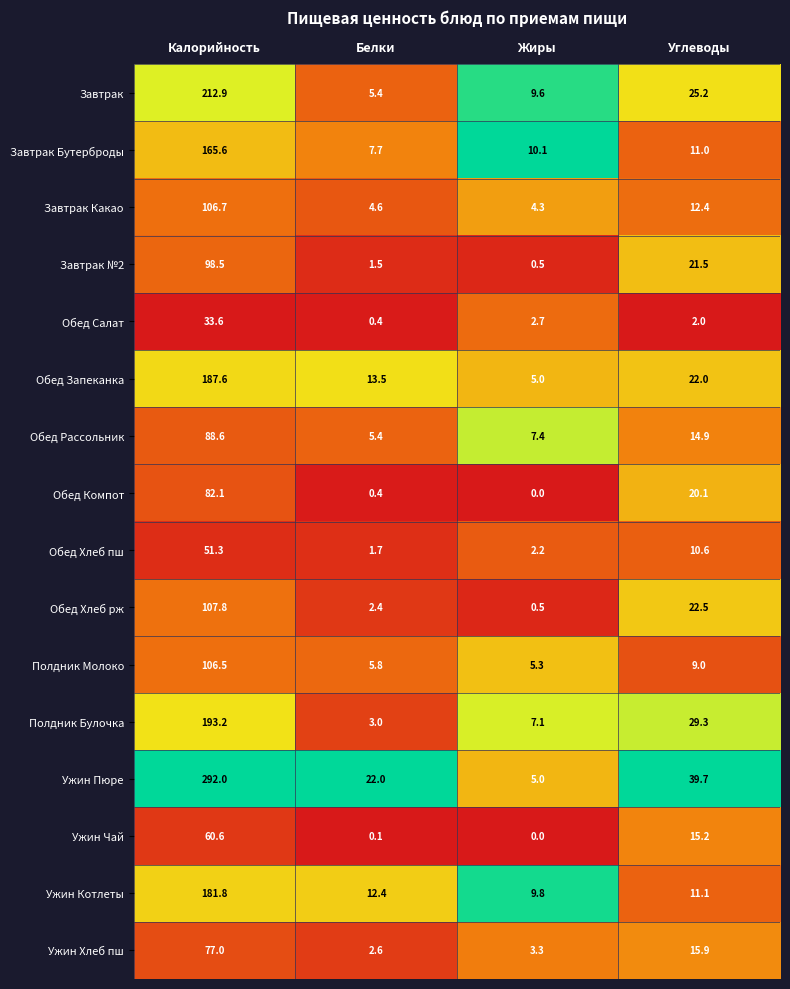

What is the difference between the second highest and second lowest values in the Обед Хлеб пш series?

8.4